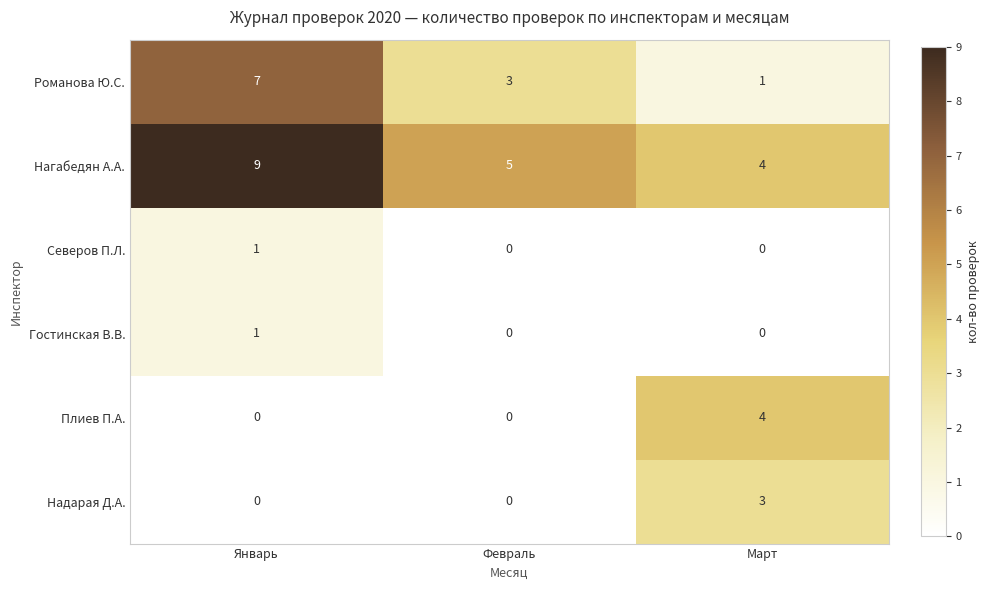

What is the highest value of the Романова Ю.С. series?

7